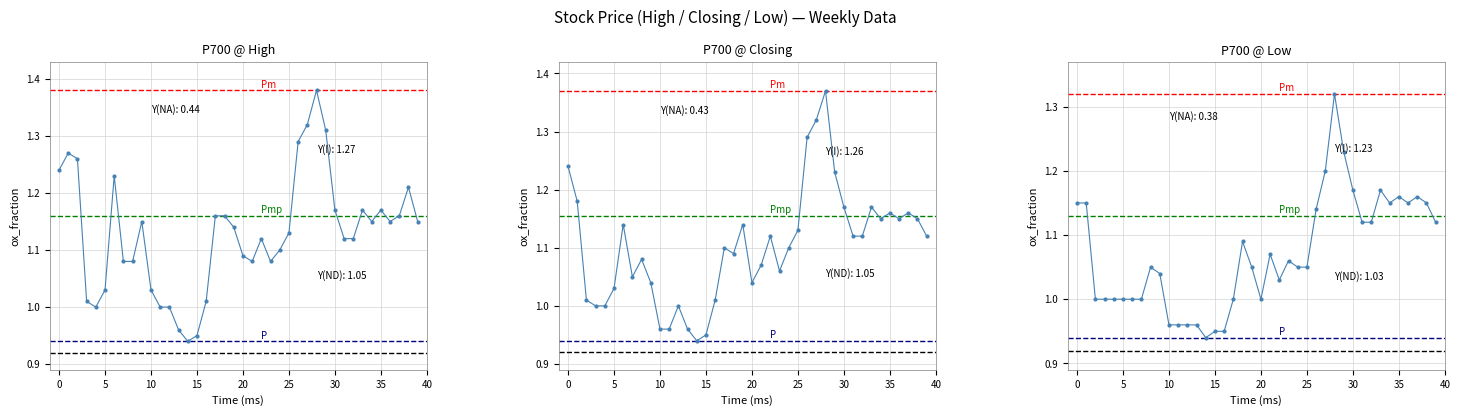

Is it true that Low equals 0.5 at 28/05/2023?

False